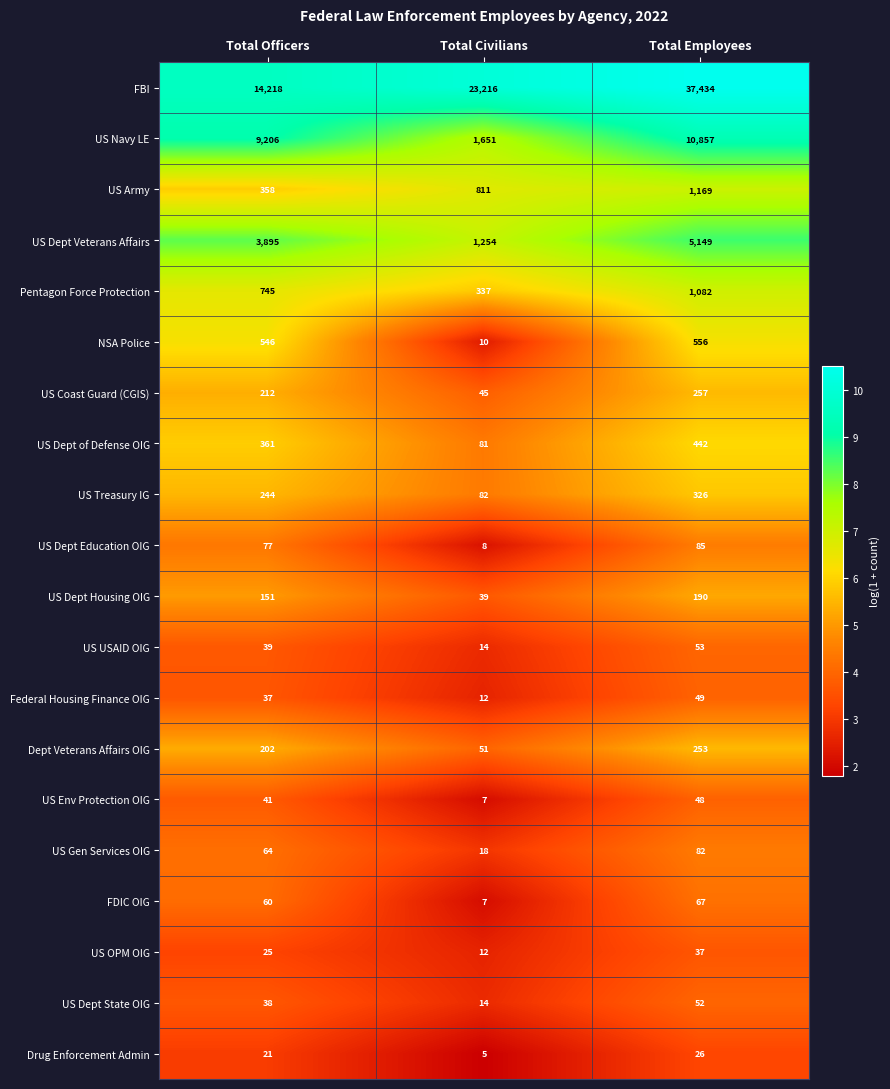

What is the difference between the highest and lowest values at Total Civilians?

23211